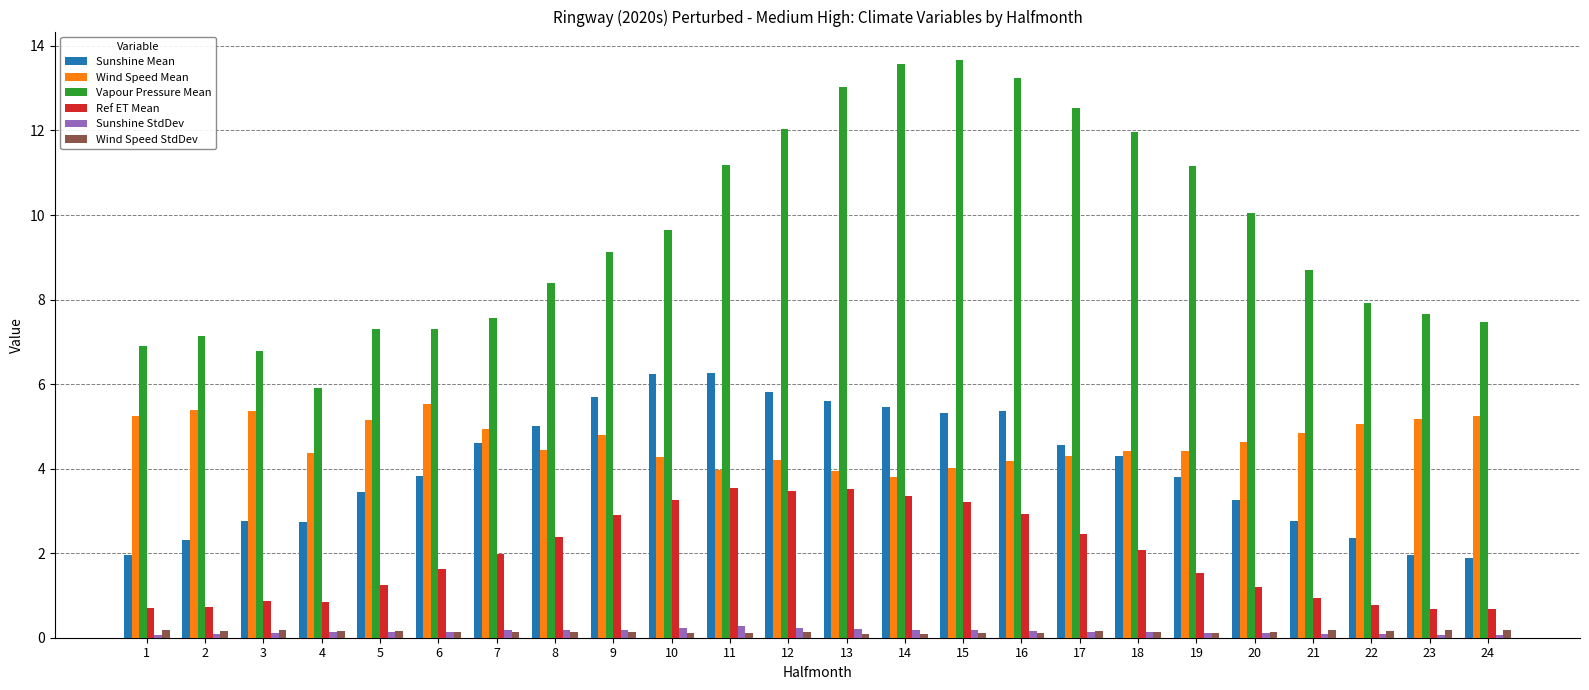

What is the difference between the second highest and minimum values in the Ref ET Mean series?

2.8